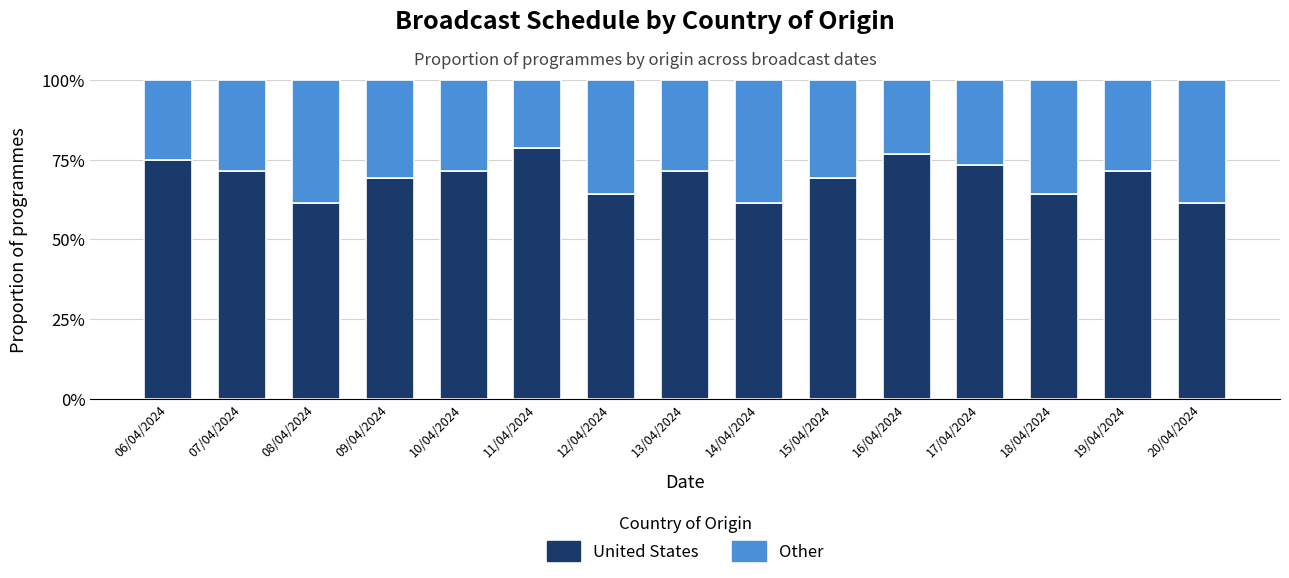

What is the sum of the United States values at 06/04/2024 and 08/04/2024?

1.4